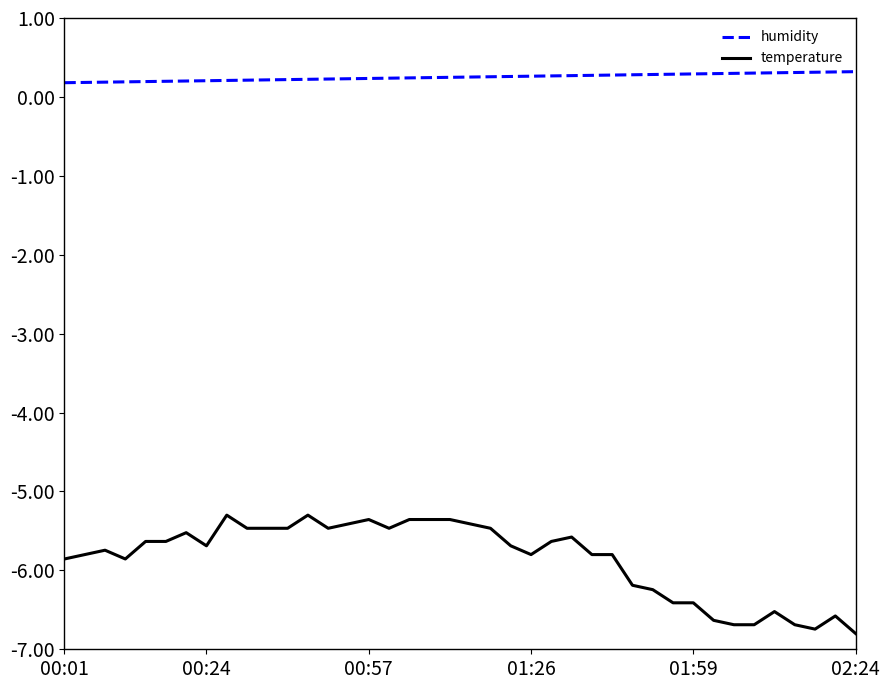

List the series in order of their peak value, lowest first.

temperature, humidity